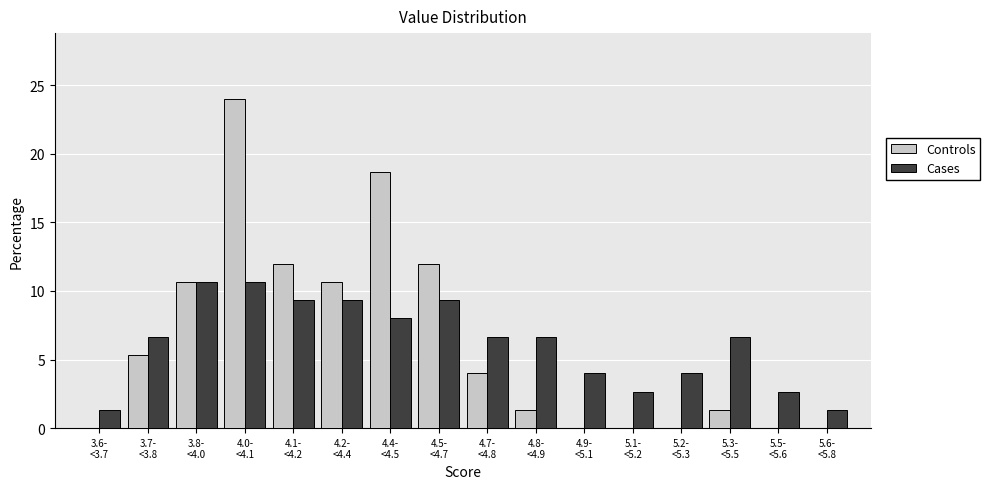

What is the highest value of the Cases series?

10.7